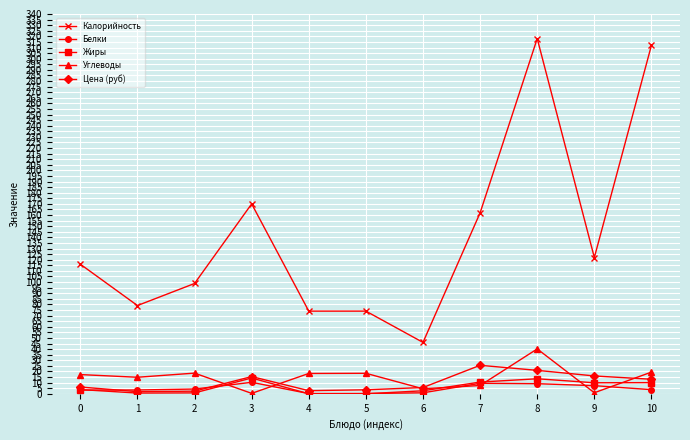

What is the total value across all series at 10?

358.1